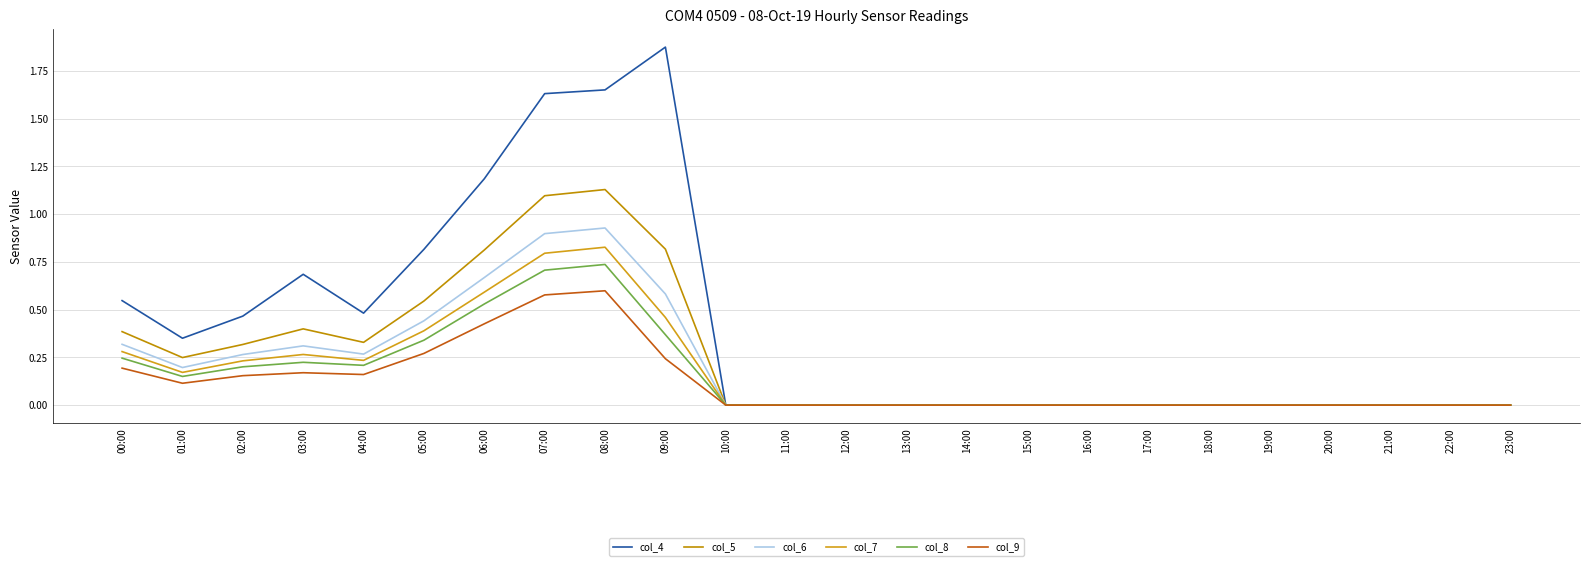

How many interior local peaks does the col_6 series have?

2